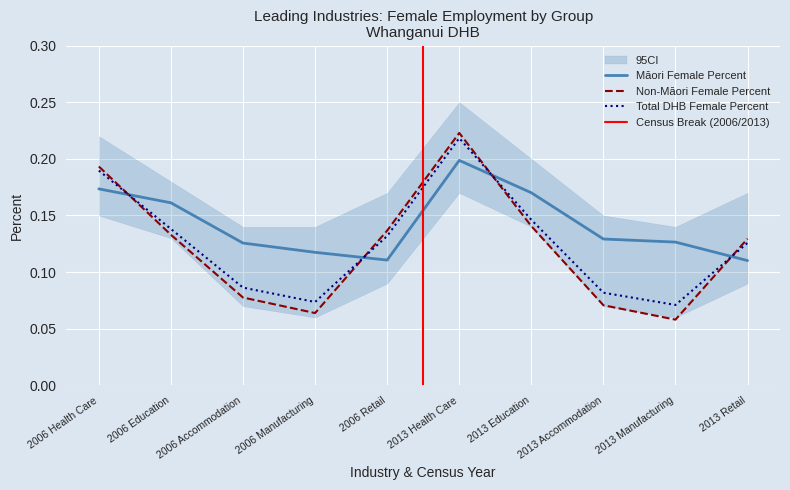

What is the highest value of the Non-Maori Female Percent series?

0.2